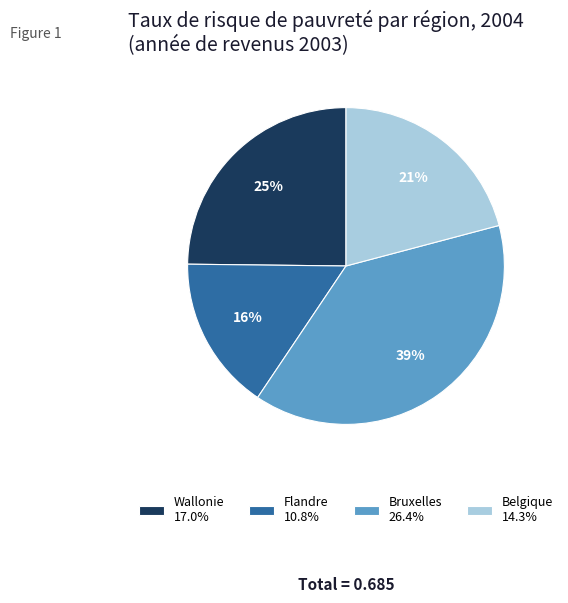

What percentage is the Belgique slice, to the nearest percent?

21%